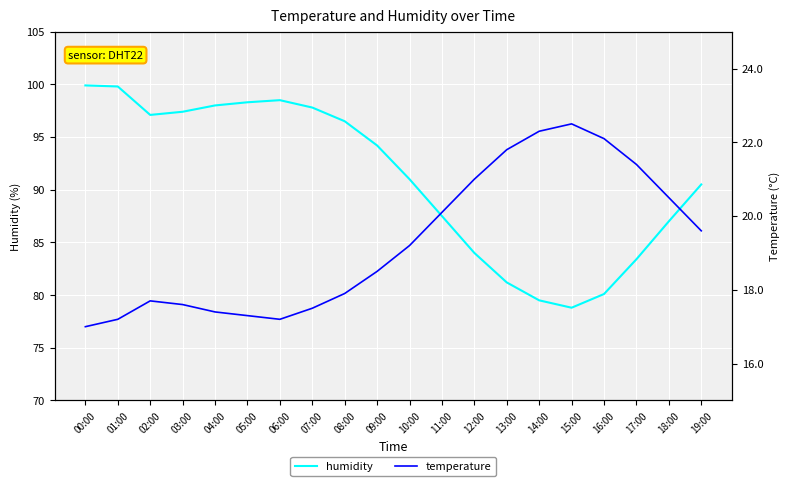

What is the label of the 3rd point from the right?

17:00